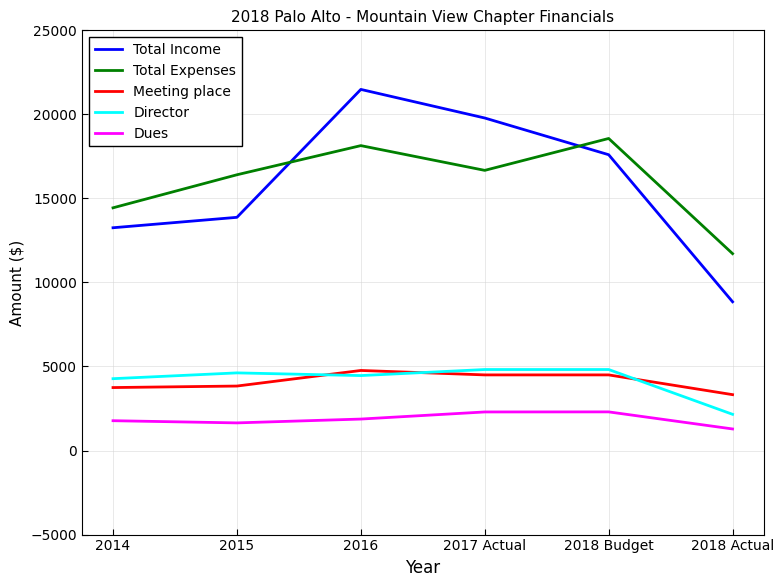

True or false: Dues has a value of 1064 at 2018 Budget.

False